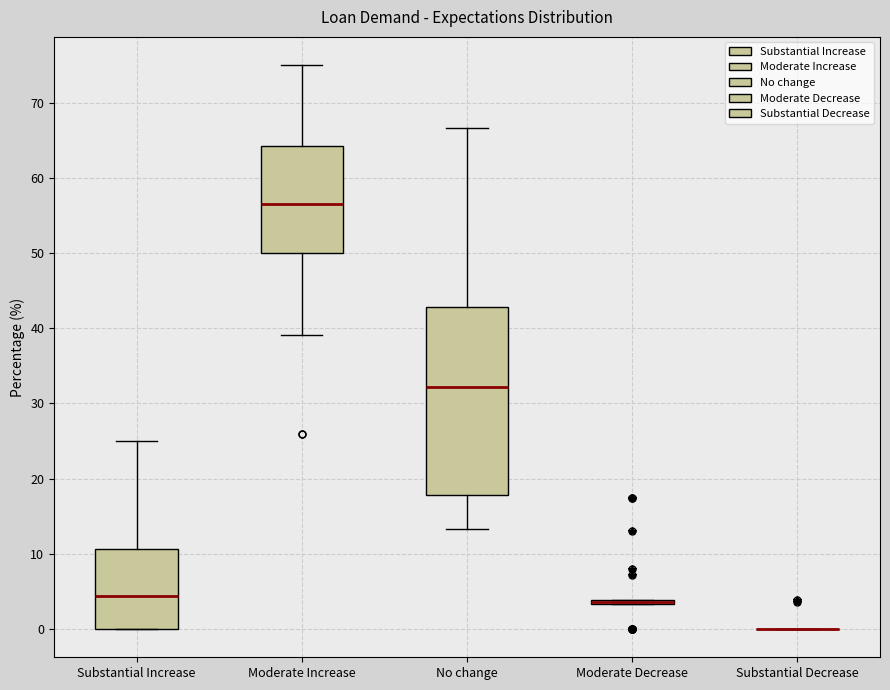

Which box is the tallest, from its lower edge to its upper edge?

No change